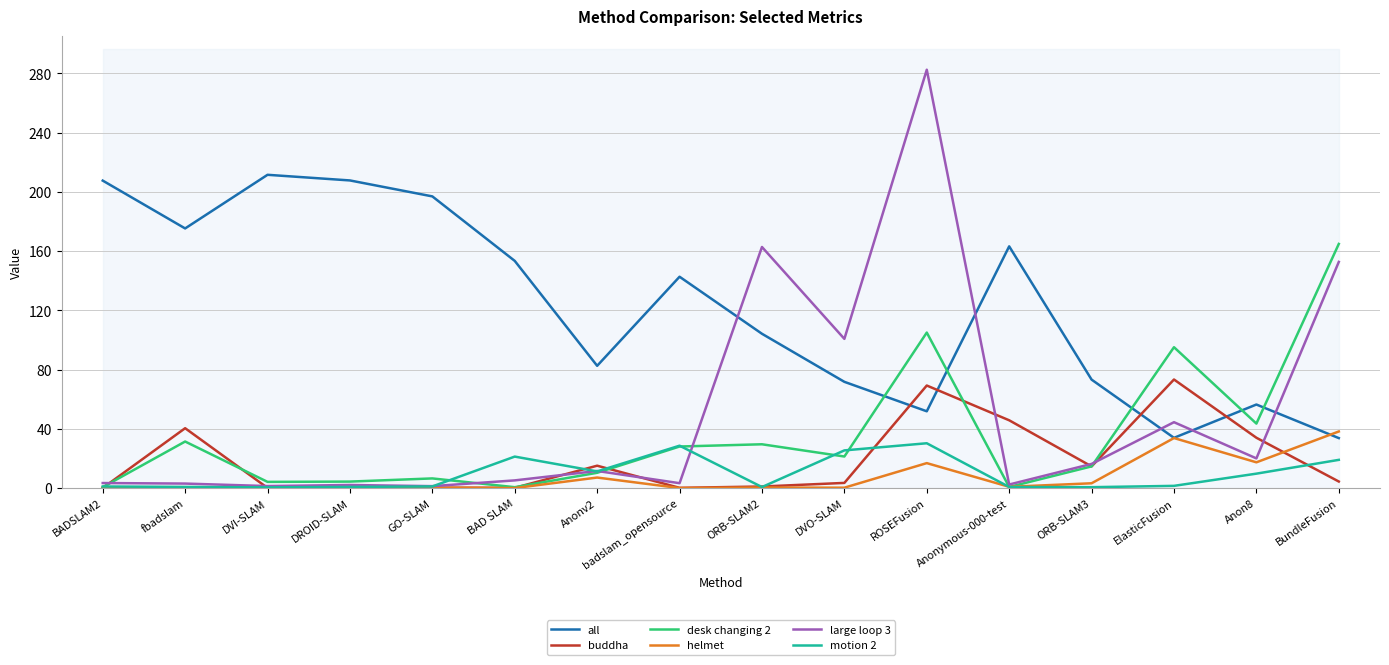

Reading left to right, what are all the values shown in this chart?

all: 207.7	175.4	211.6	207.8	197.0	153.5	82.7	142.8	104.3	71.8	51.9	163.3	73.3	34.0	56.5	33.8
buddha: 0.2	40.5	0.2	0.3	0.4	0.3	15.2	0.3	1.2	3.6	69.3	45.9	14.7	73.4	34.1	4.5
desk changing 2: 0.7	31.5	4.3	4.5	6.6	0.7	10.4	28.2	29.7	21.4	105.1	0.8	14.7	95.2	43.6	164.9
helmet: 0.2	0.2	0.2	0.5	0.4	0.1	7.2	0.1	0.5	0.4	16.9	1.0	3.3	33.9	17.5	38.3
large loop 3: 3.5	3.1	1.5	2.2	1.4	5.3	11.7	3.4	162.9	100.8	282.5	2.5	16.4	44.6	20.1	152.8
motion 2: 1.2	0.9	0.6	0.9	1.2	21.4	11.4	28.7	0.8	25.5	30.4	0.8	0.7	1.6	9.8	19.1